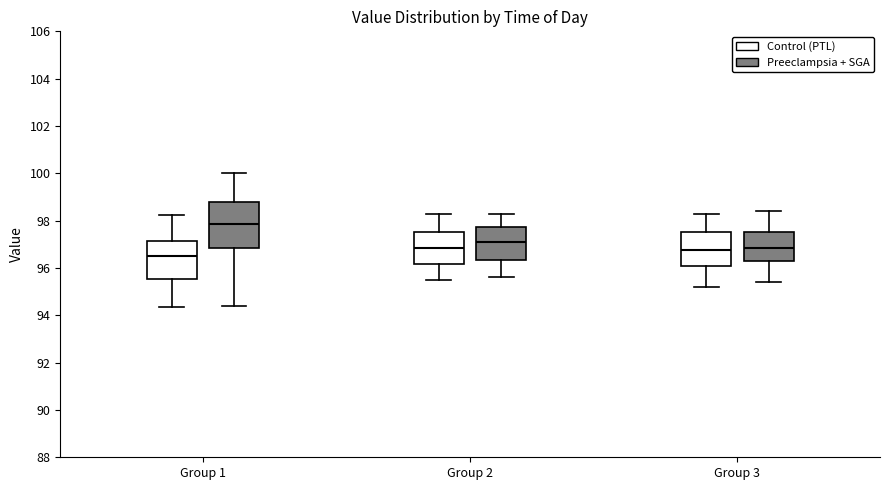

Where does the upper whisker of the box for Group 3 (Preeclampsia + SGA) end on the y-axis? The values are not printed on the chart, so give them approximately, as read against the axis.

98.4